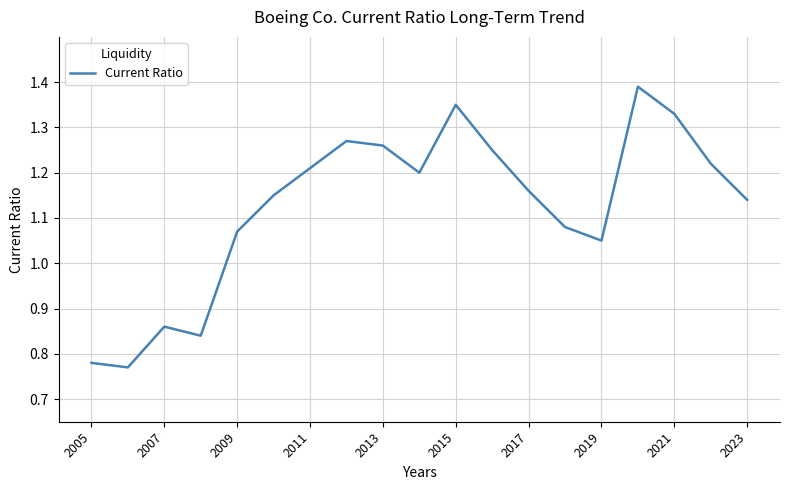

What is the difference between the maximum and minimum values?

0.6